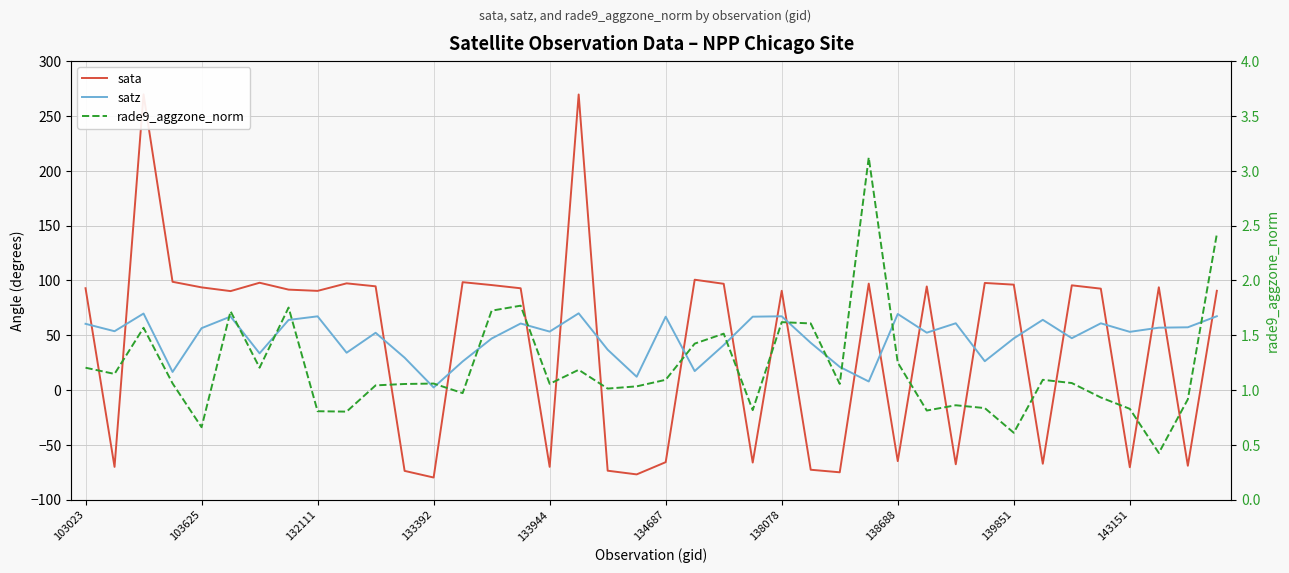

Is this an area chart (filled region under the line)?

No